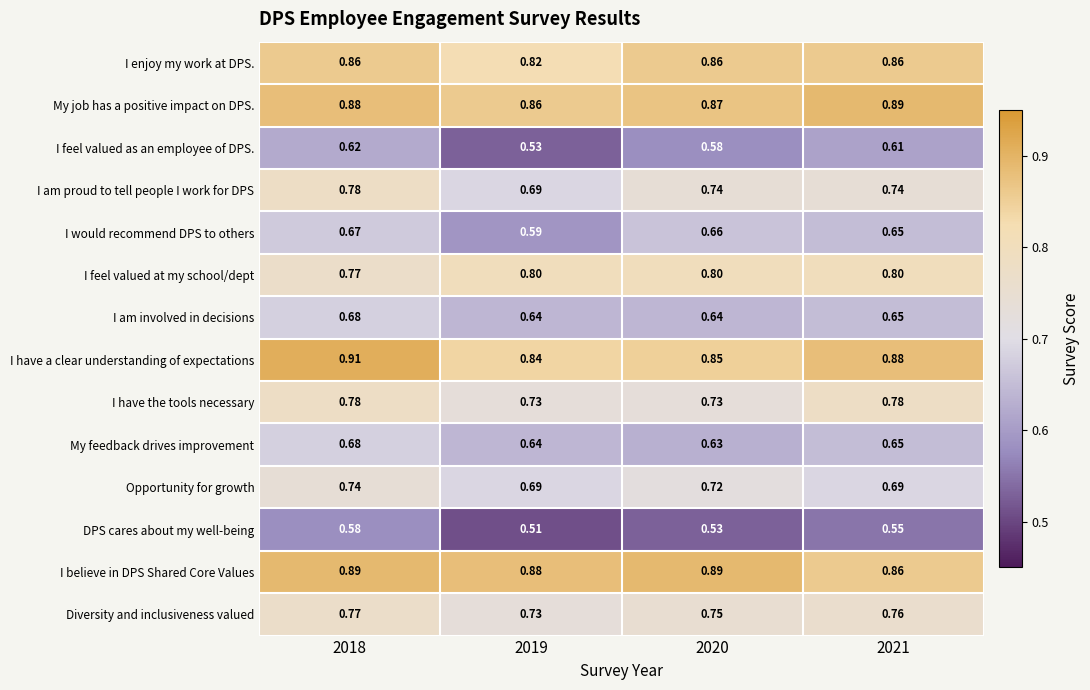

Is the value of I am involved in decisions at 2021 greater than the value of I have a clear understanding of expectations at 2020?

No